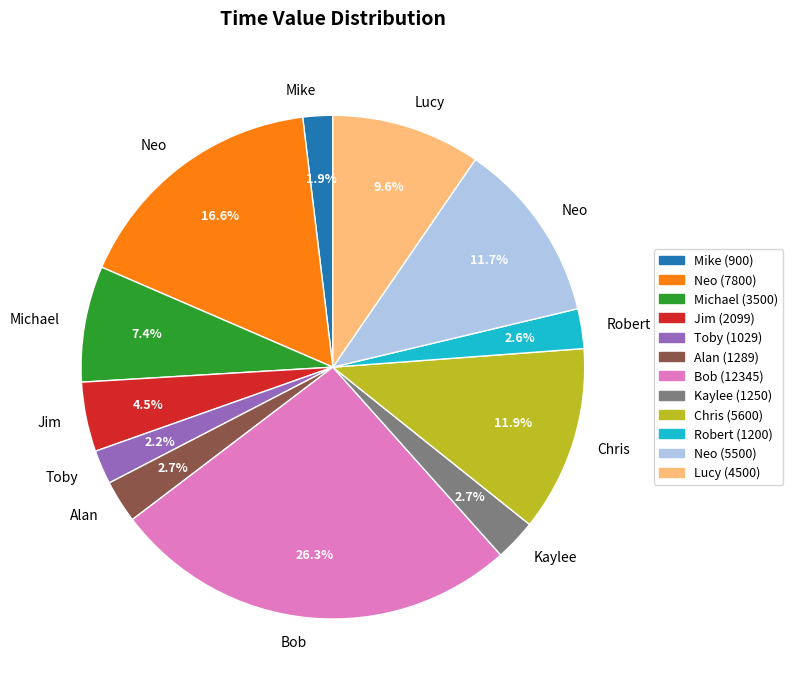

How many slices are in this pie chart?

12